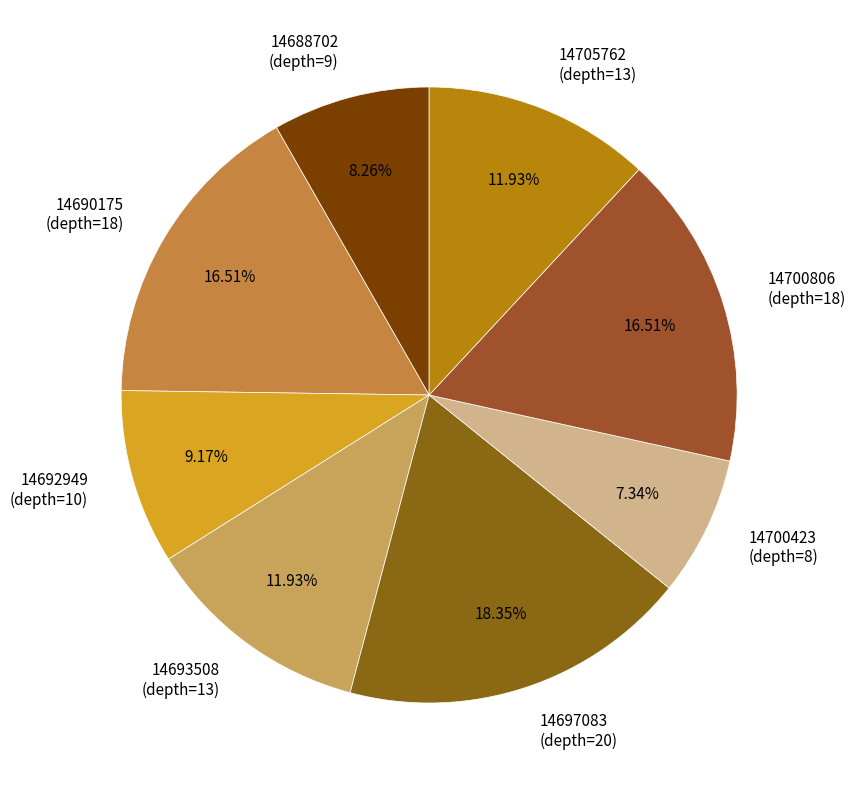

To the nearest percent, what is the average slice percentage?

12%